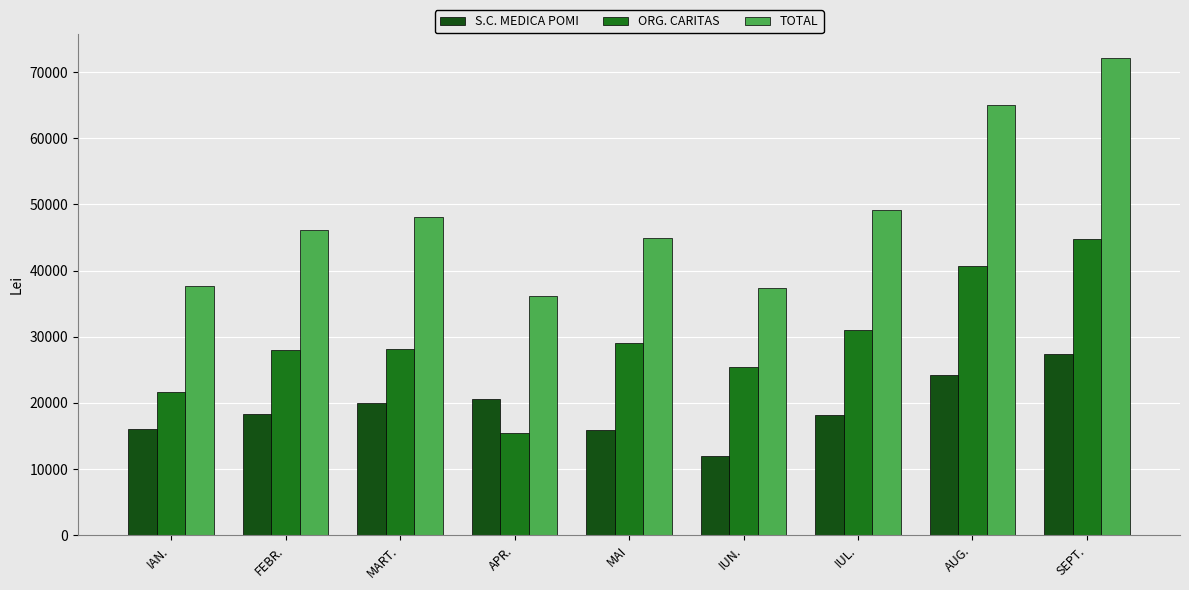

How many data points in S.C. MEDICA POMI are less than 18258?

4